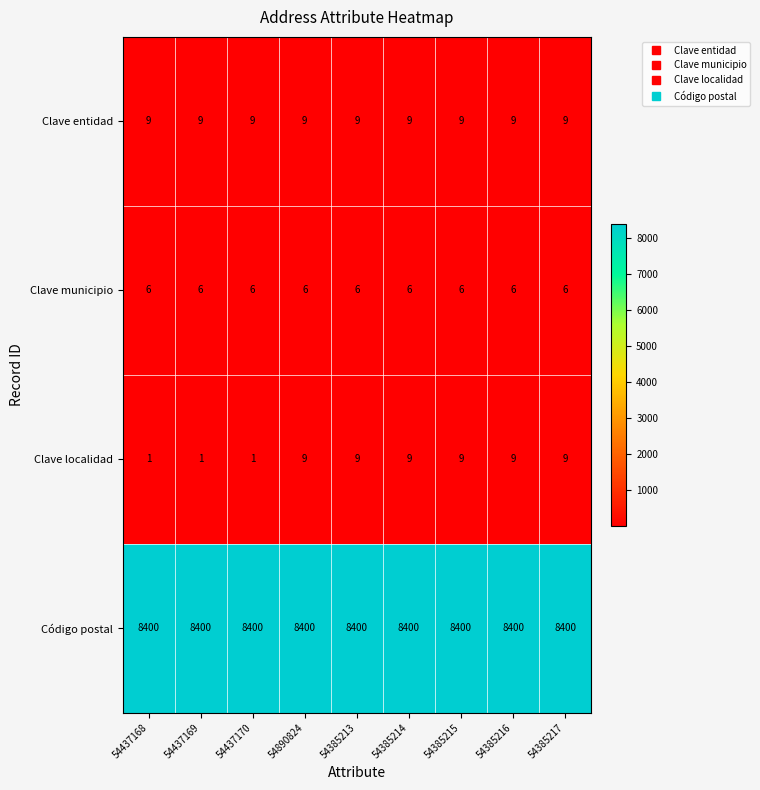

At 54437169, list the series in order from largest to smallest.

Código postal, Clave entidad, Clave municipio, Clave localidad